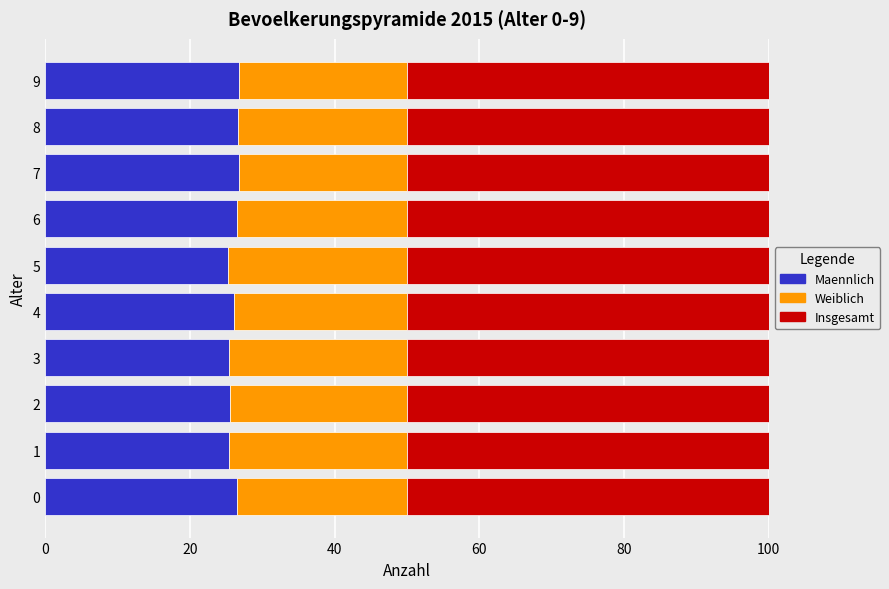

What are all the series names shown in the legend?

Maennlich, Weiblich, Insgesamt